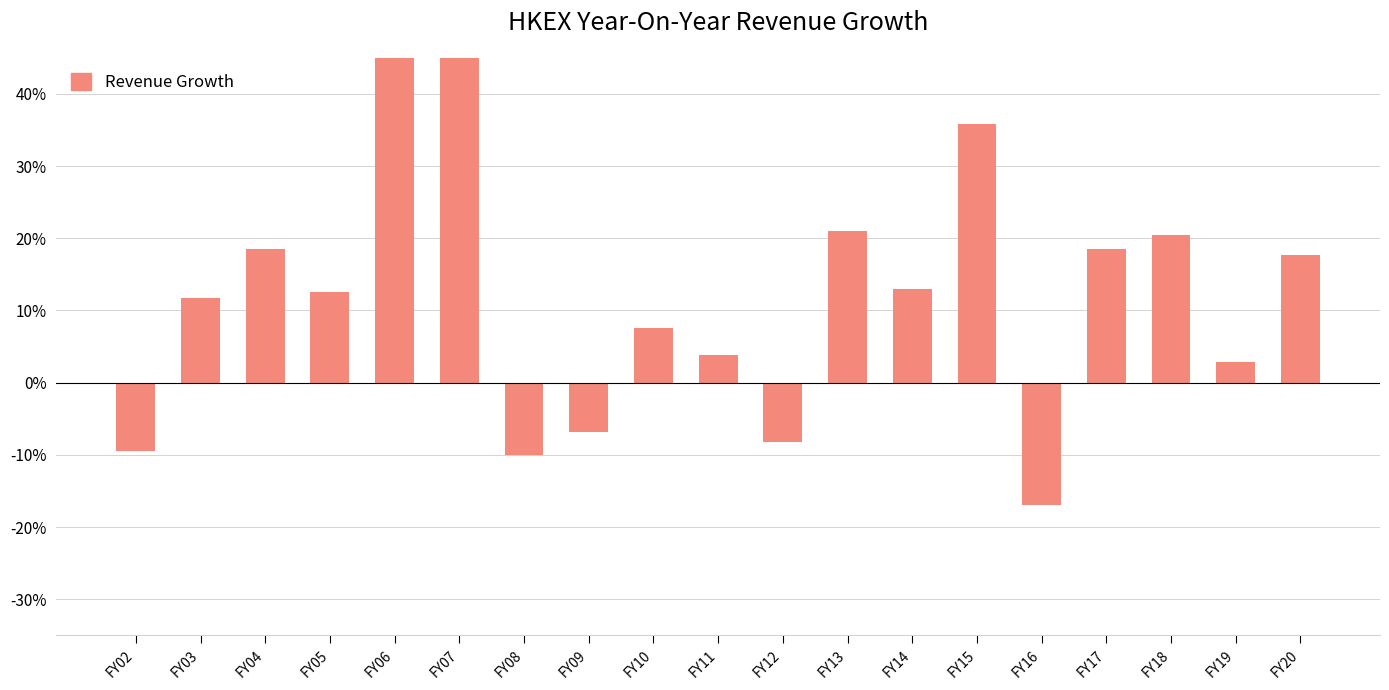

At which label is the value closest to 42?

FY15